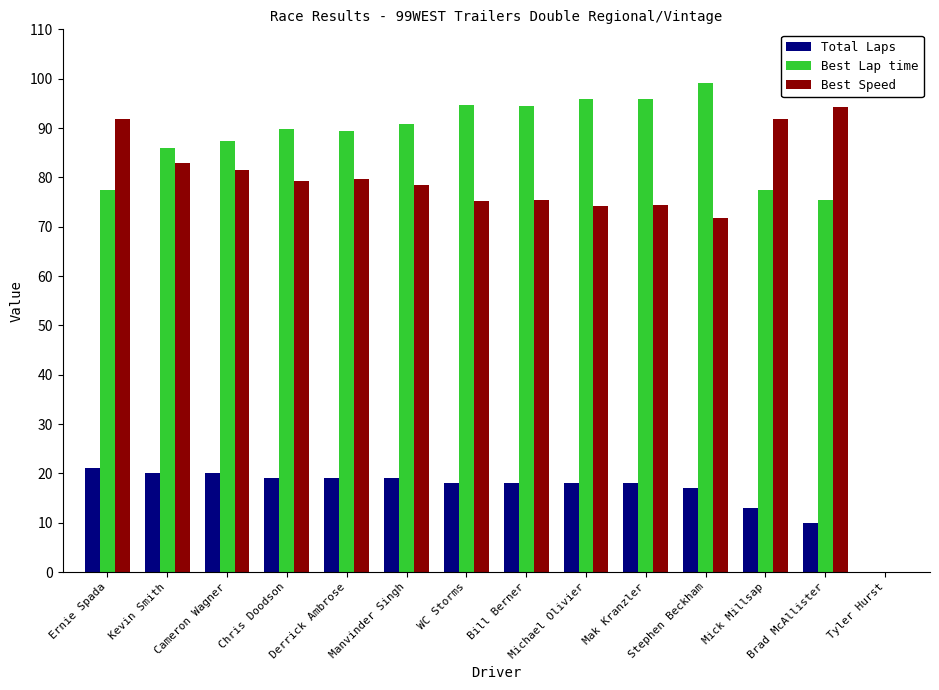

What is the total value across all series at Manvinder Singh?

188.2